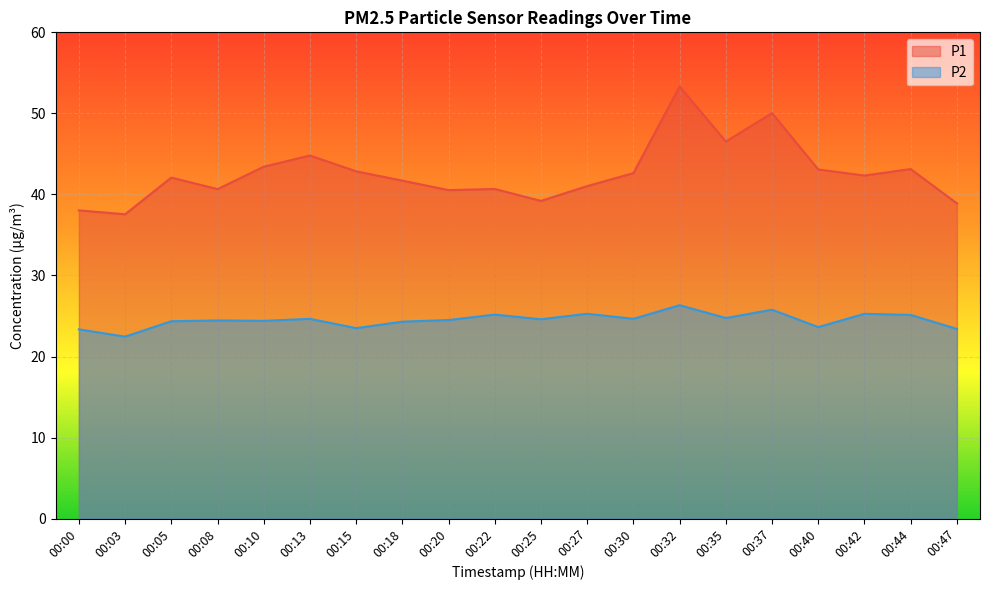

The P2 series shows 33.5 at 00:42. True or false?

False